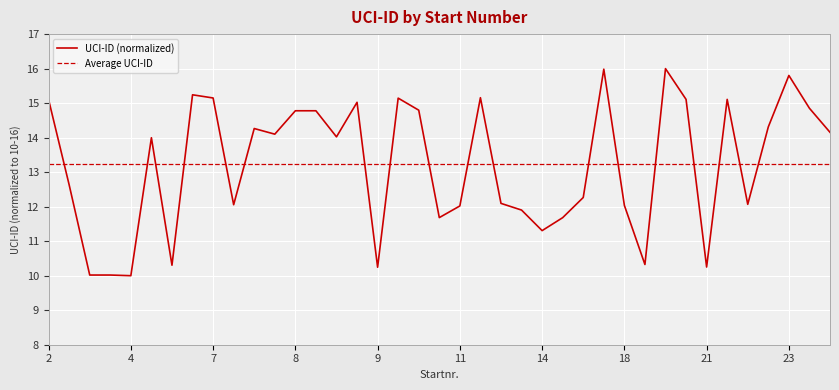

What is the sum of all values?

515.8